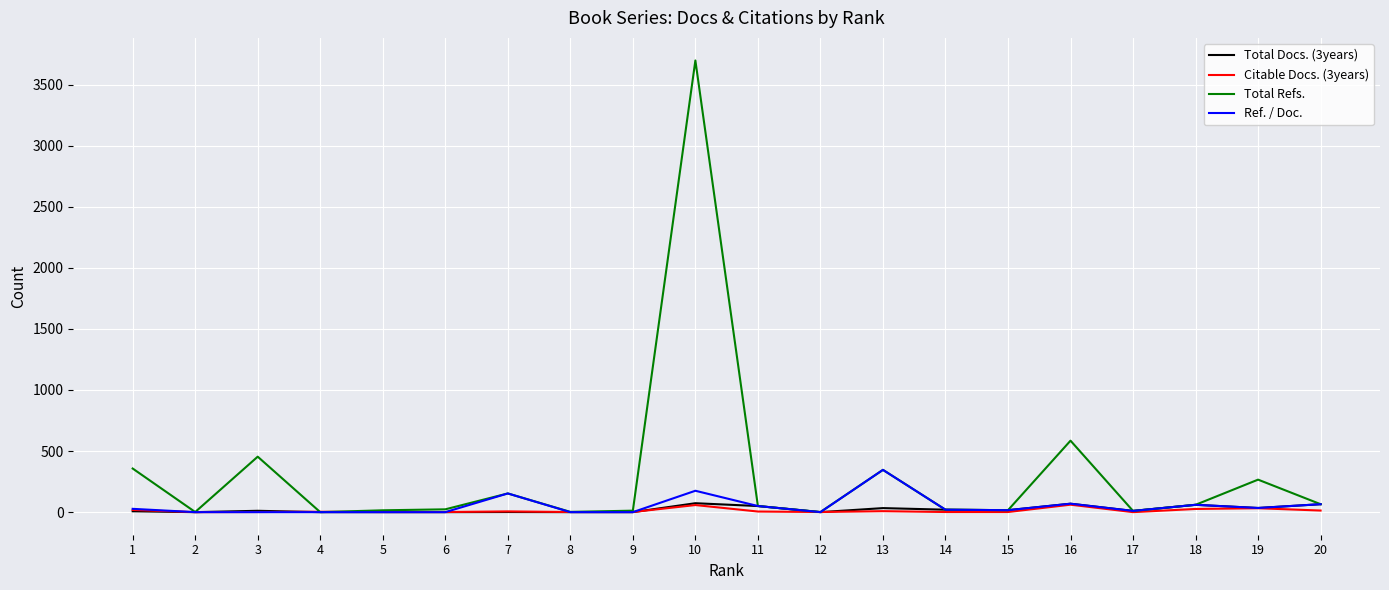

The Citable Docs. (3years) series shows 1 at 9. True or false?

True